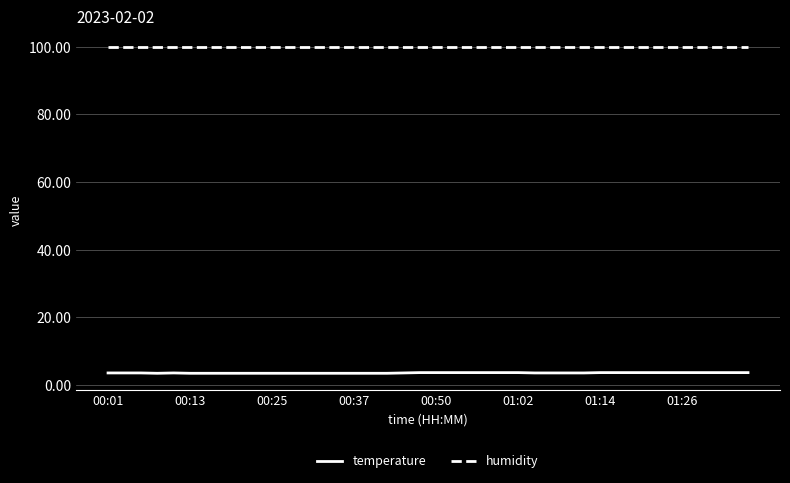

What is the smallest value displayed?

3.4